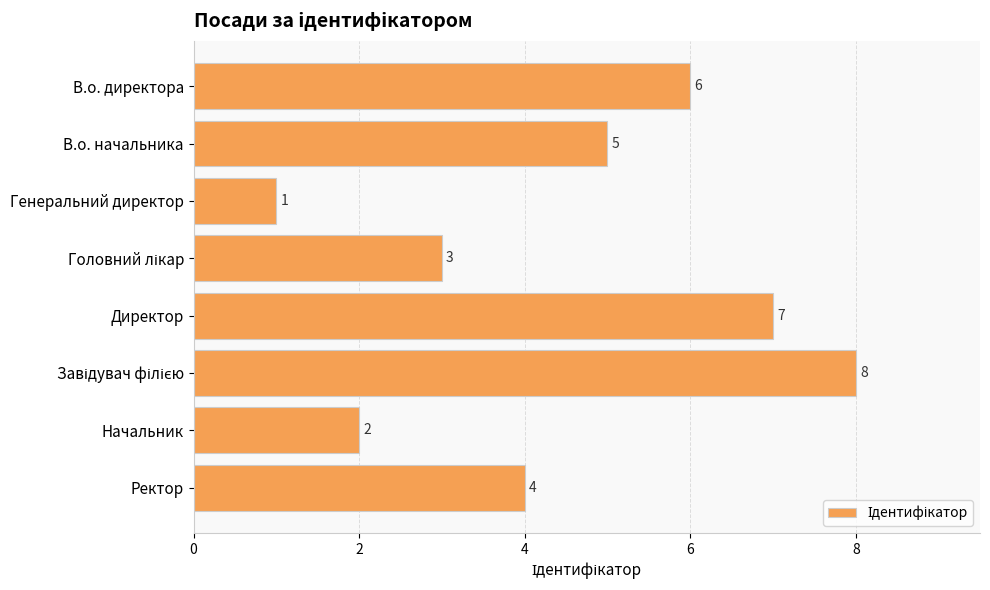

Where is the data nearest to the value 4?

Ректор